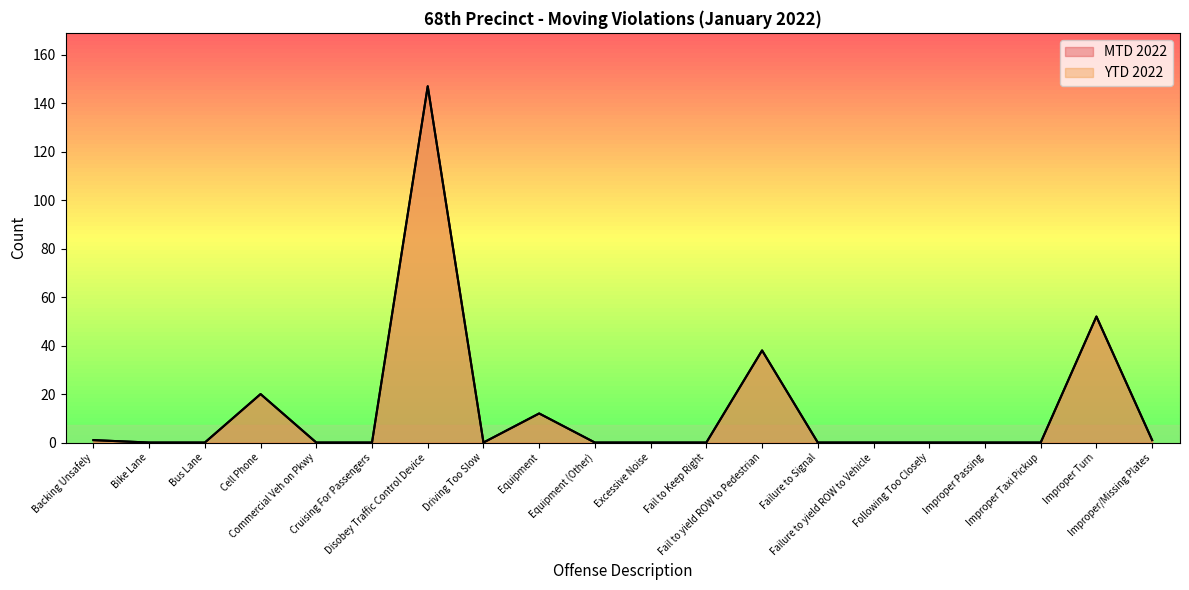

The value of MTD 2022 at Improper Passing is -77. True or false?

False